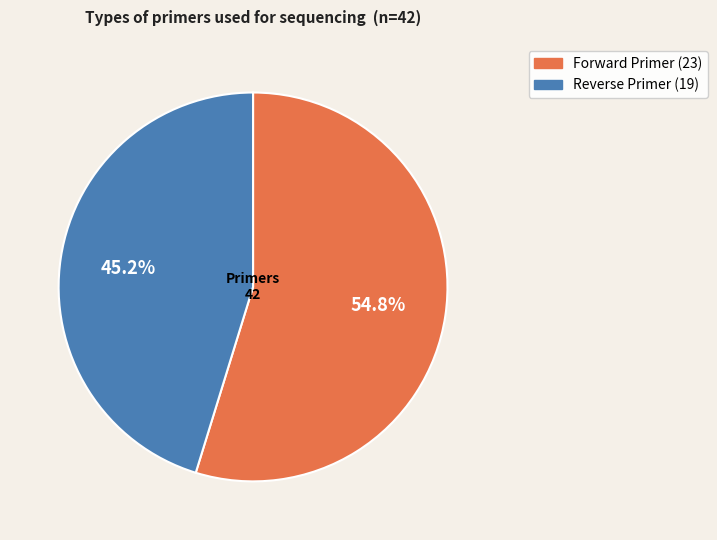

How much of the chart is everything except Reverse Primer?

54.8%